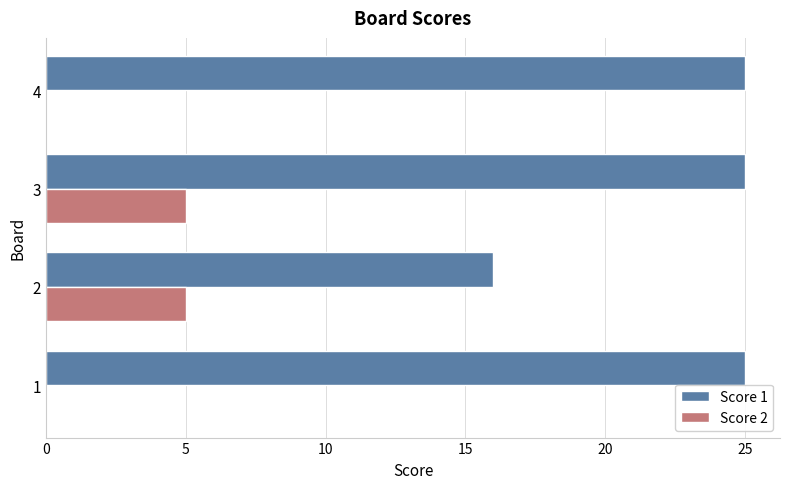

What is the maximum value shown in the chart?

25